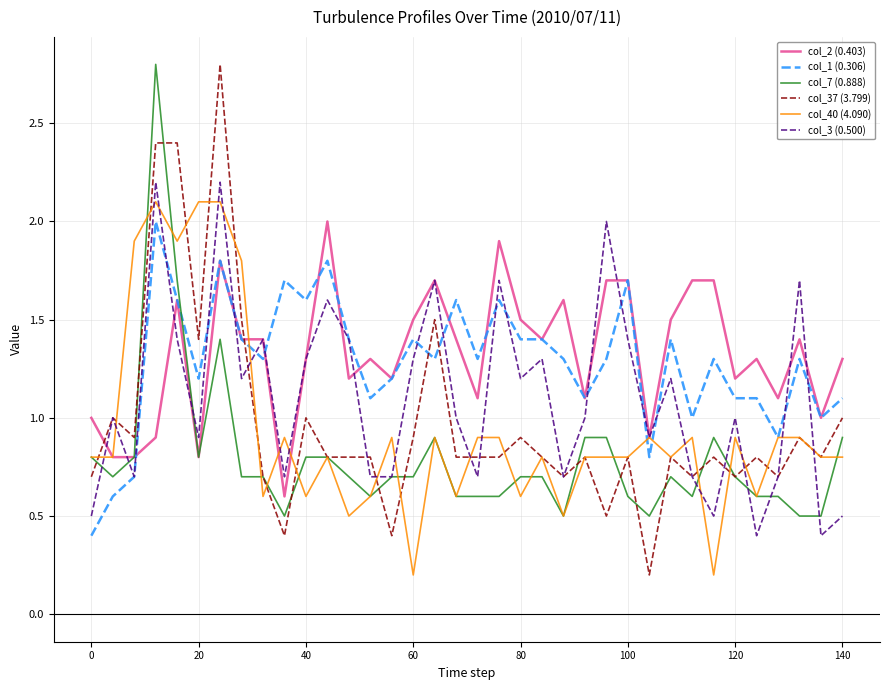

Which series has the largest range (max minus min)?

col_37 (3.799)